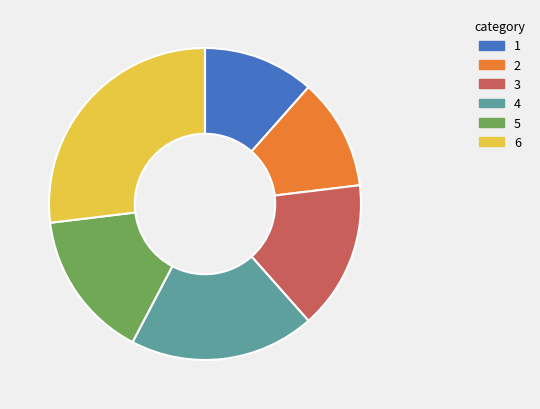

Is it true that 1 is 1% of the pie?

False